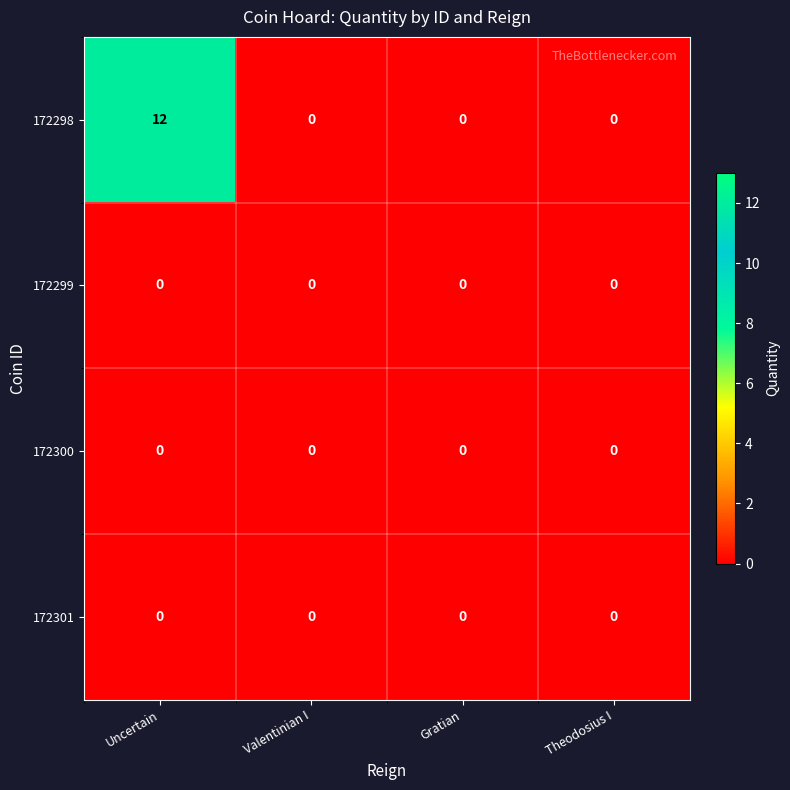

Reading right to left, list all the values displayed in this chart.

172298: Theodosius I=0	Gratian=0	Valentinian I=0	Uncertain=12
172299: Theodosius I=0	Gratian=0	Valentinian I=0	Uncertain=0
172300: Theodosius I=0	Gratian=0	Valentinian I=0	Uncertain=0
172301: Theodosius I=0	Gratian=0	Valentinian I=0	Uncertain=0